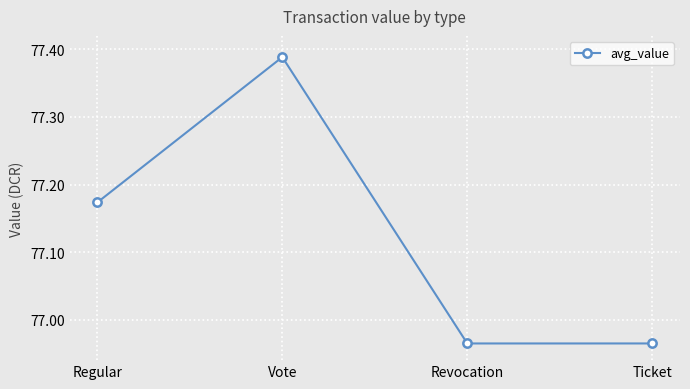

Where does the data first go above 77?

Regular